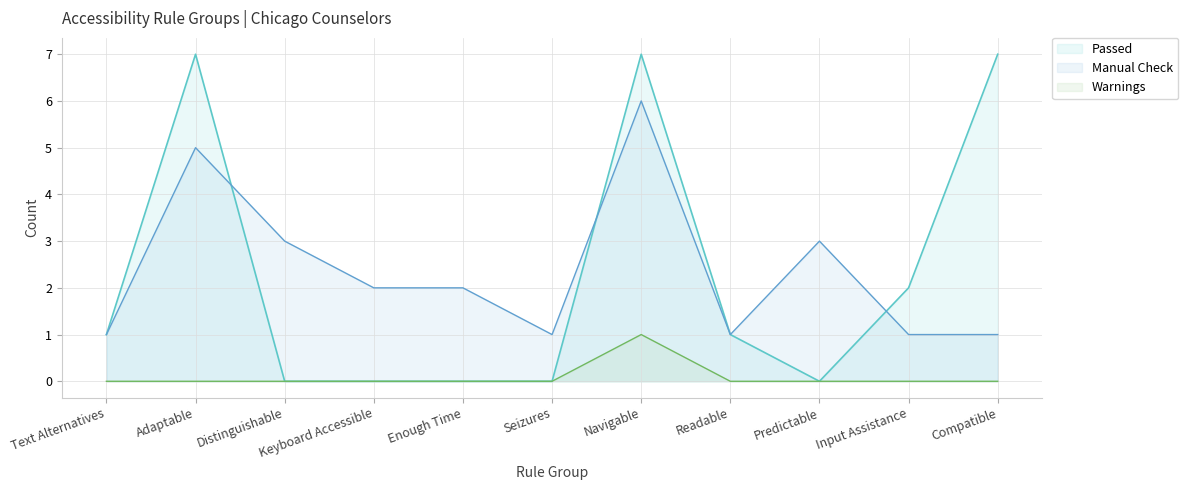

Where is the first local maximum for Warnings?

Navigable